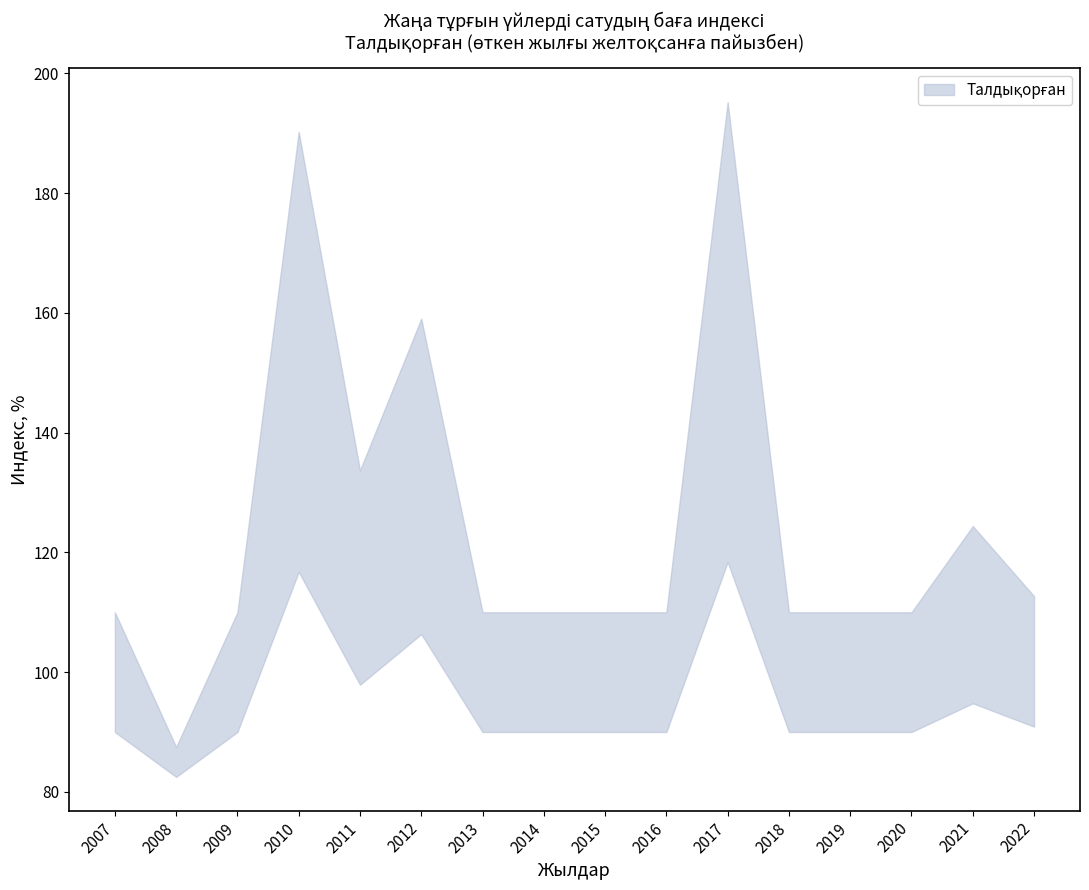

Which label corresponds to the smallest value in the chart?

2008